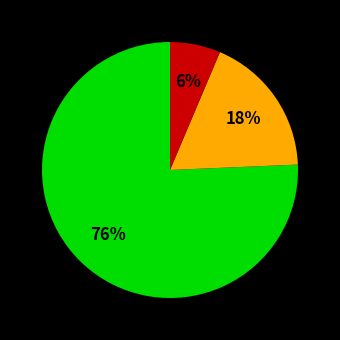

Is there a majority slice in this chart?

Yes